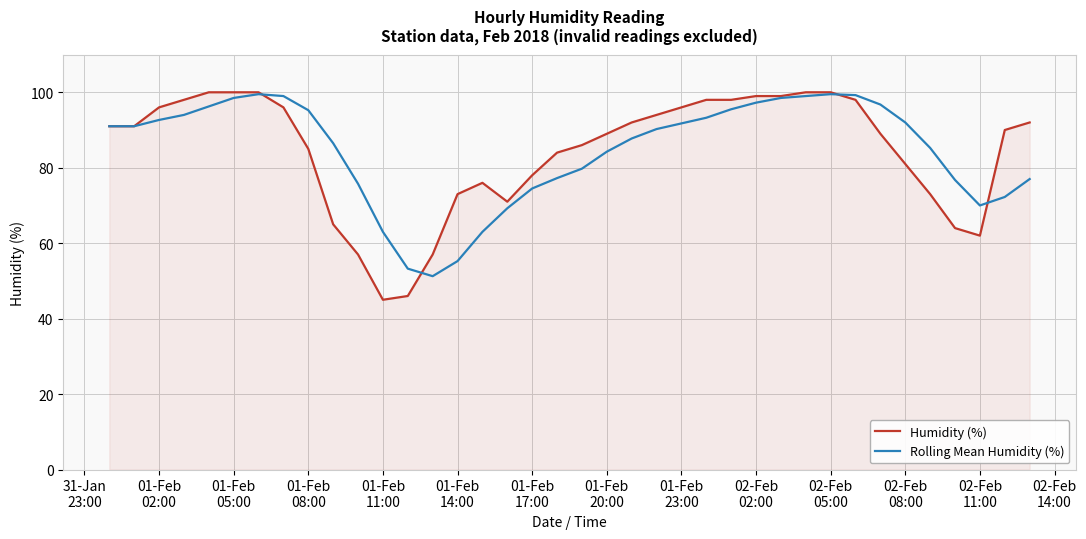

What is the difference between the maximum and minimum values in the Humidity (%) series?

55.0